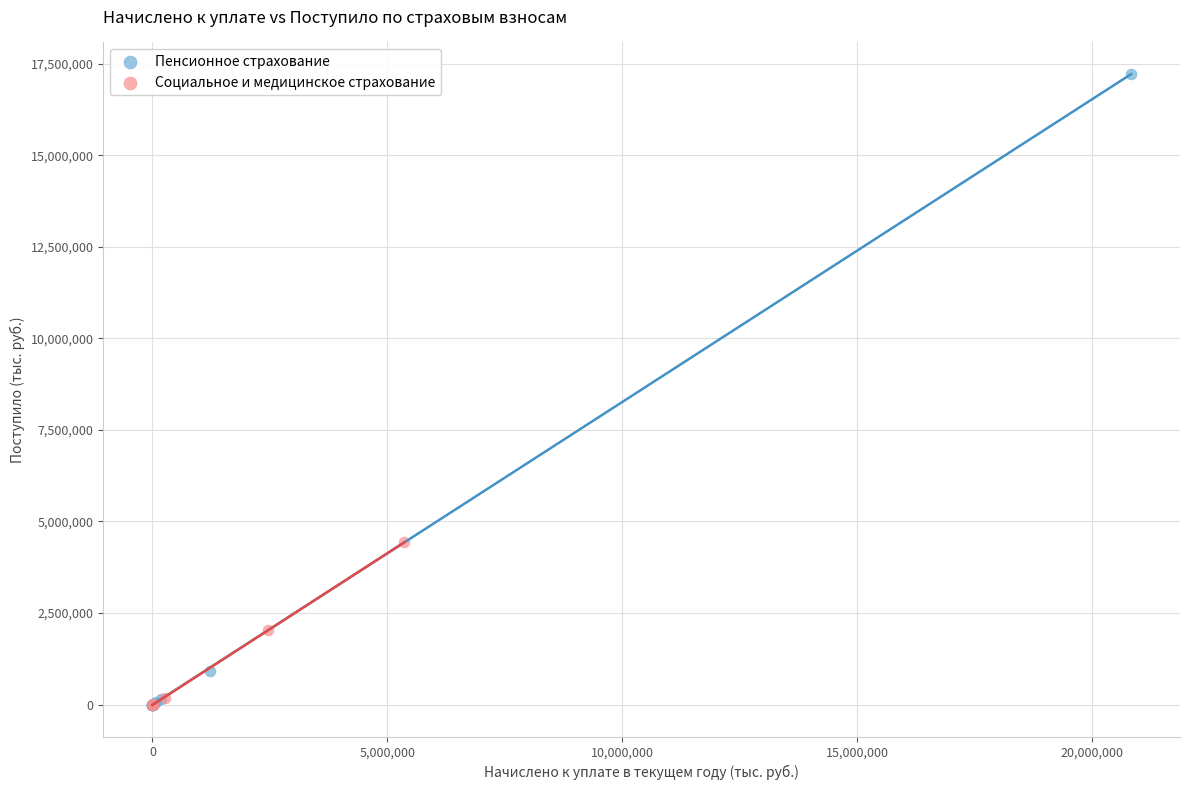

Which series has the largest Y range (max minus min)?

Пенсионное страхование